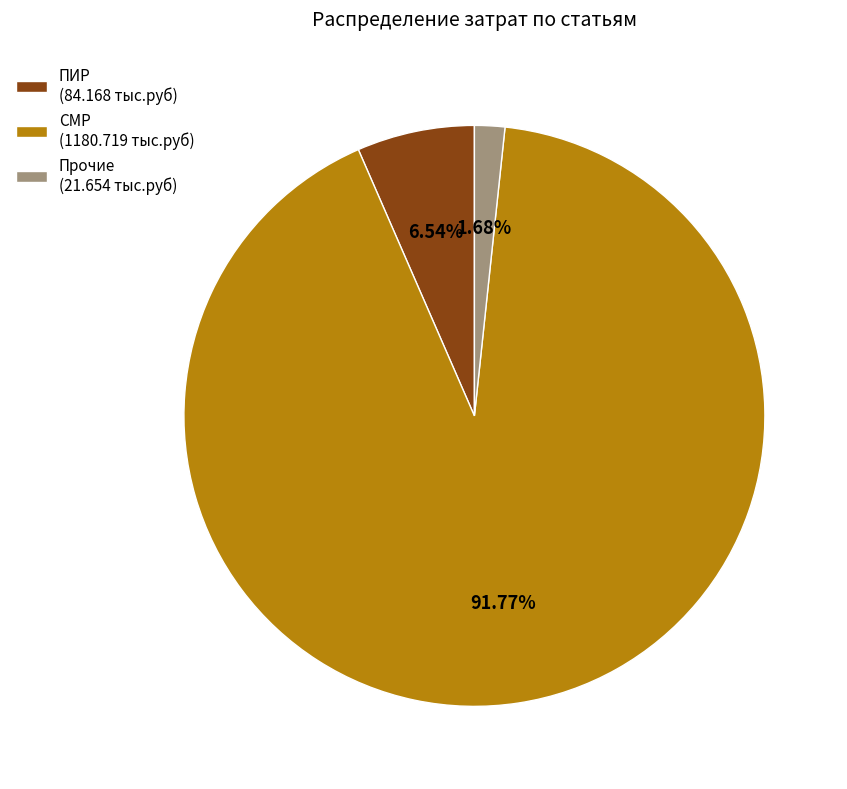

Approximately how many times larger is the value at Прочие (21.654 тыс.руб) compared to ПИР (84.168 тыс.руб)?

0.3